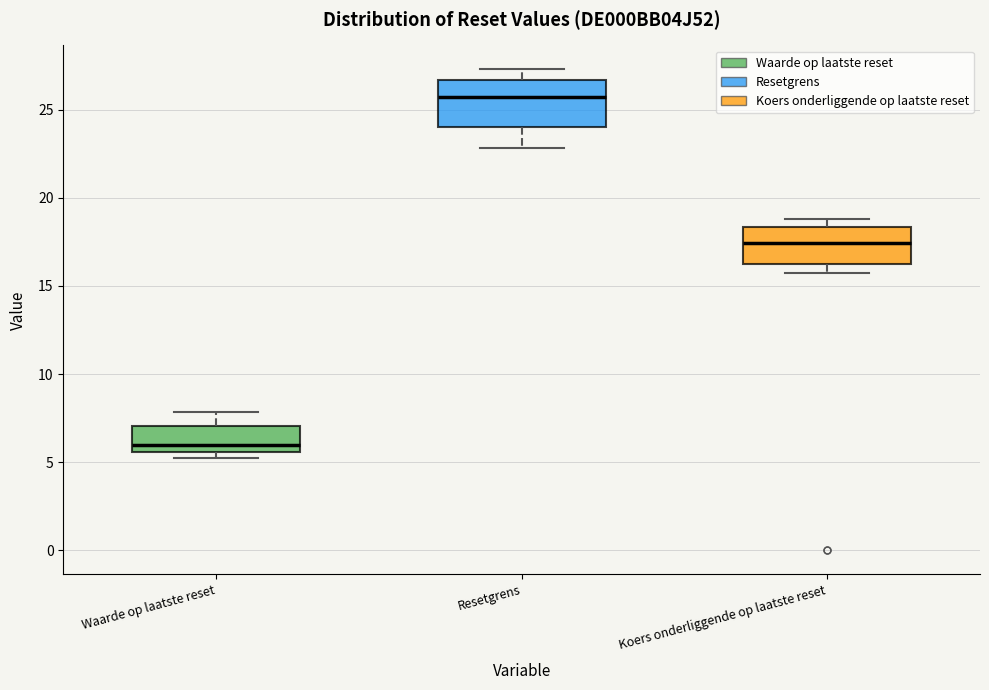

Reading left to right, transcribe this box plot: for each box, give where its median line is, the range the box spans, and where its two whiskers end, as read against the y-axis. The values are not printed on the chart, so give them approximately, as read against the axis.

Waarde op laatste reset: median 6.0, box 5.5 to 7.0, whiskers 5.5 (just below the box's lower edge) to 8.0
Resetgrens: median 25.5, box 24.0 to 26.5, whiskers 23.0 to 27.5
Koers onderliggende op laatste reset: median 17.5, box 16.5 to 18.5, whiskers 16.0 to 19.0